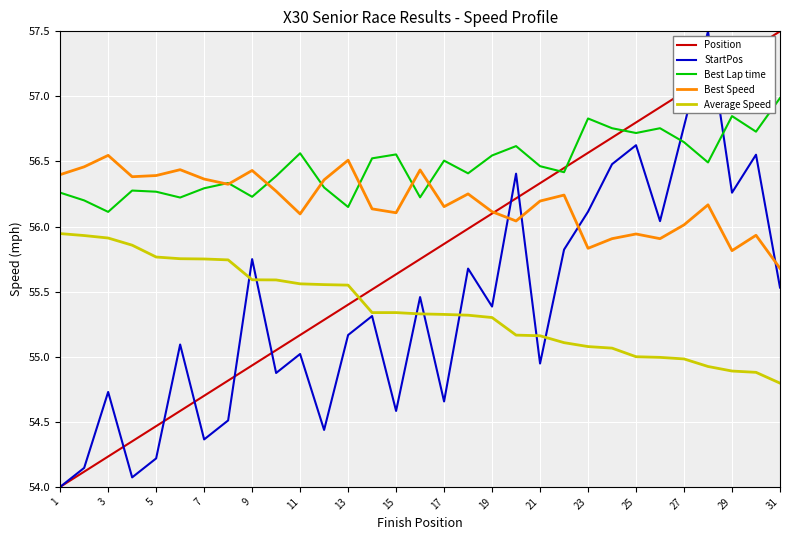

Which series has the largest total across all categories?

Best Lap time